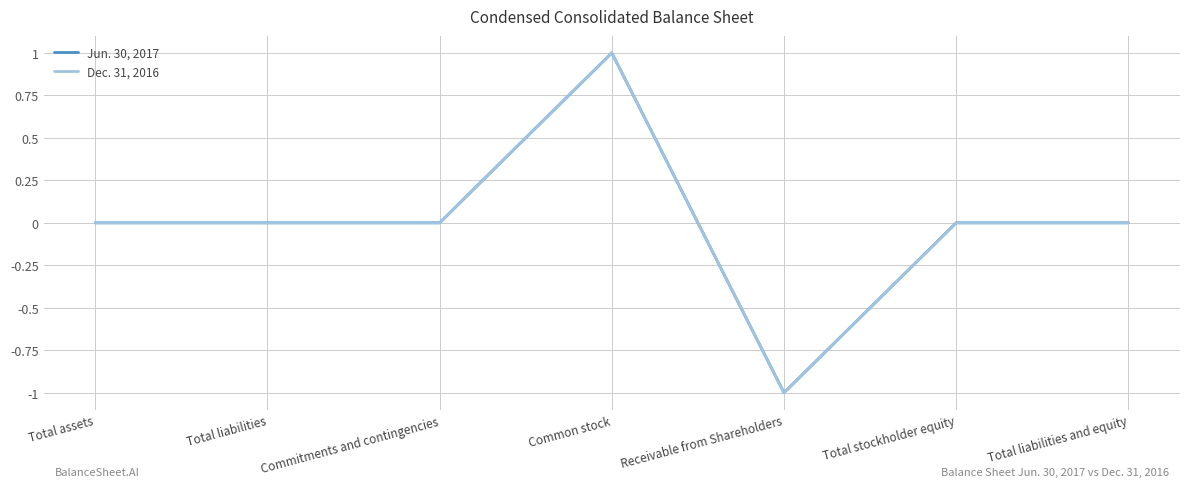

Rank the series at Total assets from highest to lowest value.

Jun. 30, 2017, Dec. 31, 2016